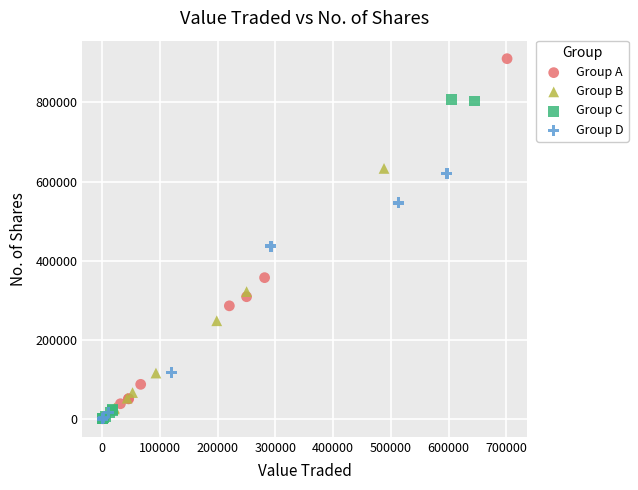

Which series has the largest Y range (max minus min)?

Group A